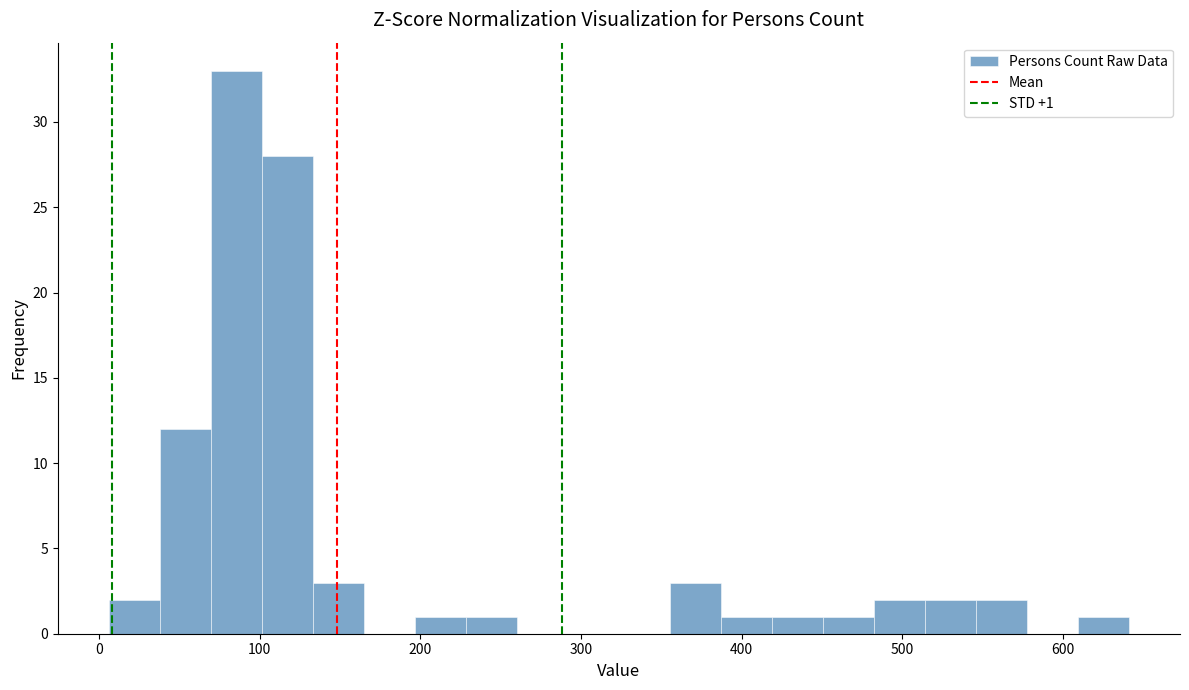

Read against the x-axis, roughly where is the centre of the tallest bar?

90